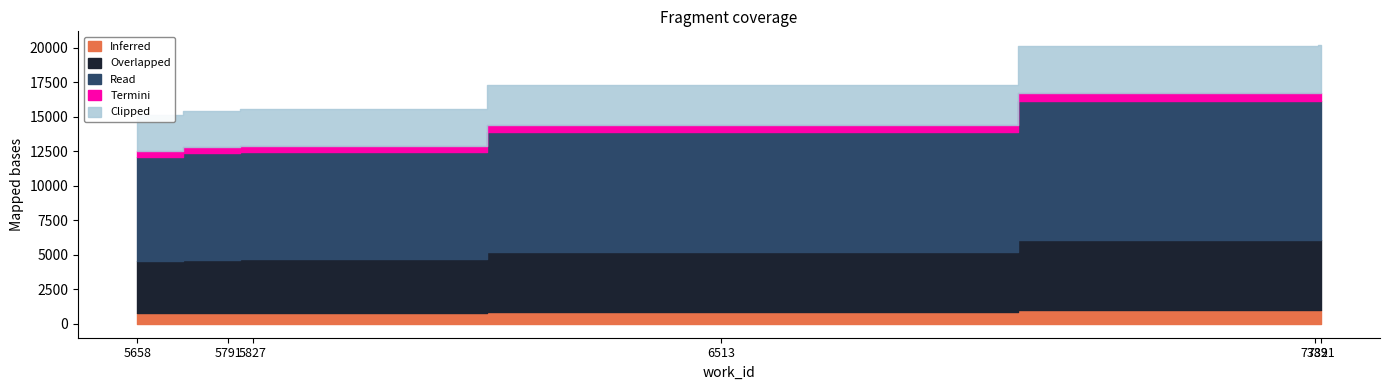

At which category does the chart reach its peak across all series?

7391